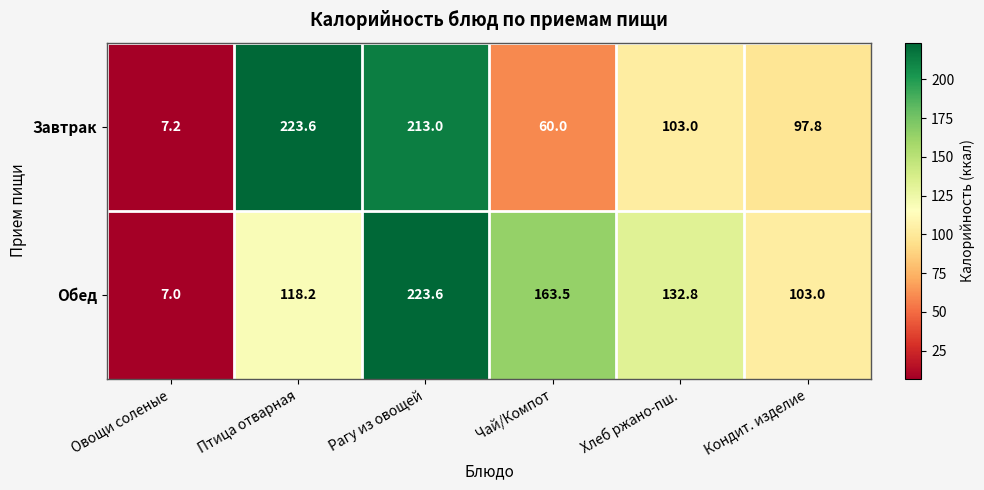

Which label corresponds to the smallest value in the chart?

Овощи соленые